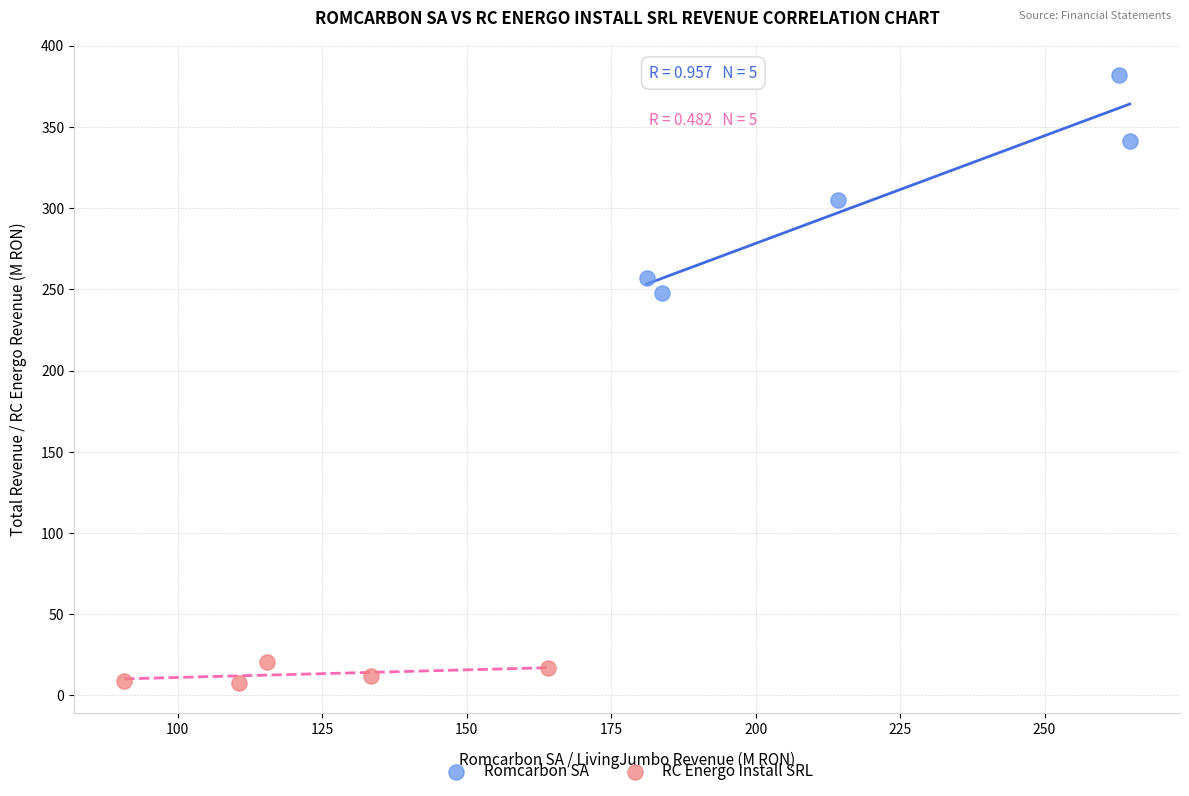

Which series has the largest Y range (max minus min)?

Romcarbon SA